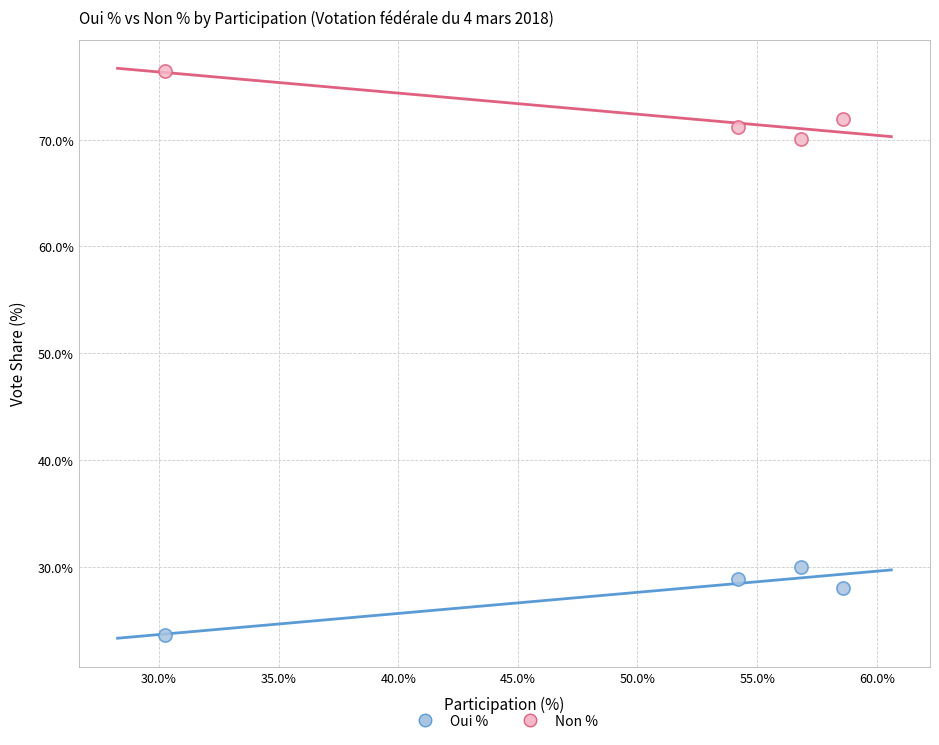

Across all data points, what is the average Y value?

50.0